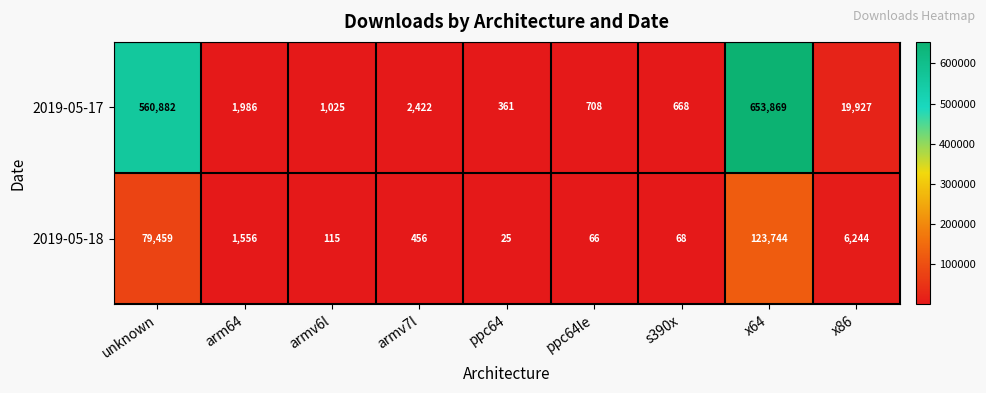

Which series has the largest range (max minus min)?

2019-05-17